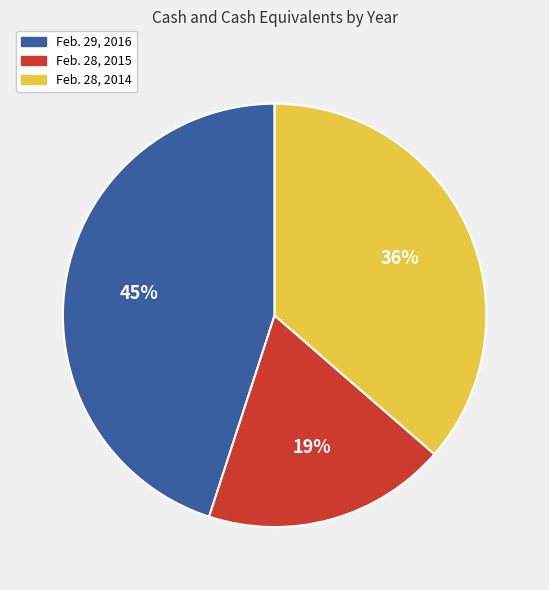

True or false: Feb. 28, 2015 accounts for 19% of the total.

True